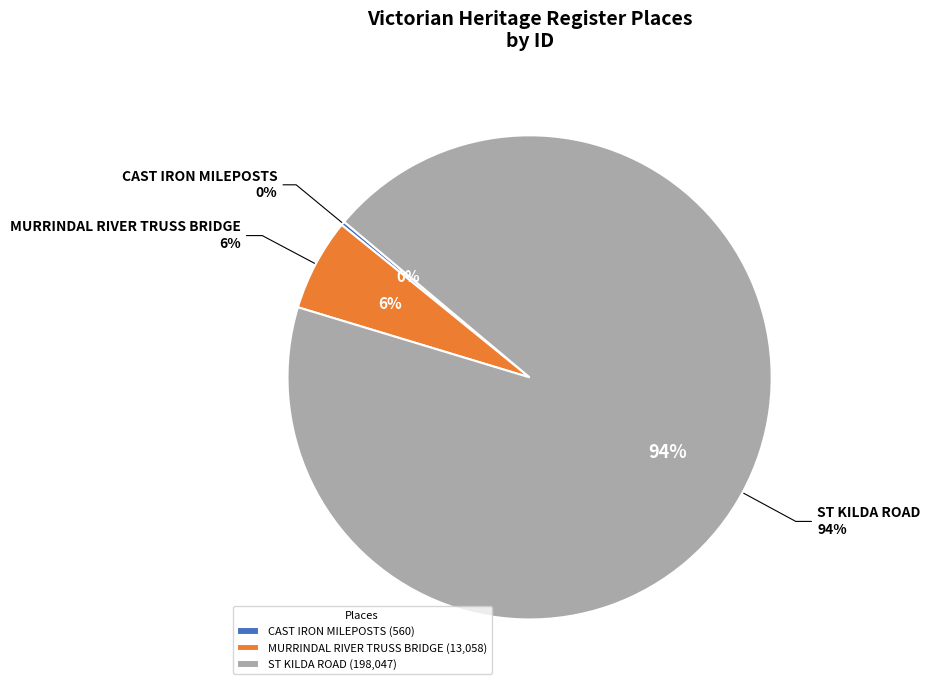

Which category has the smallest portion of the pie?

CAST IRON MILEPOSTS